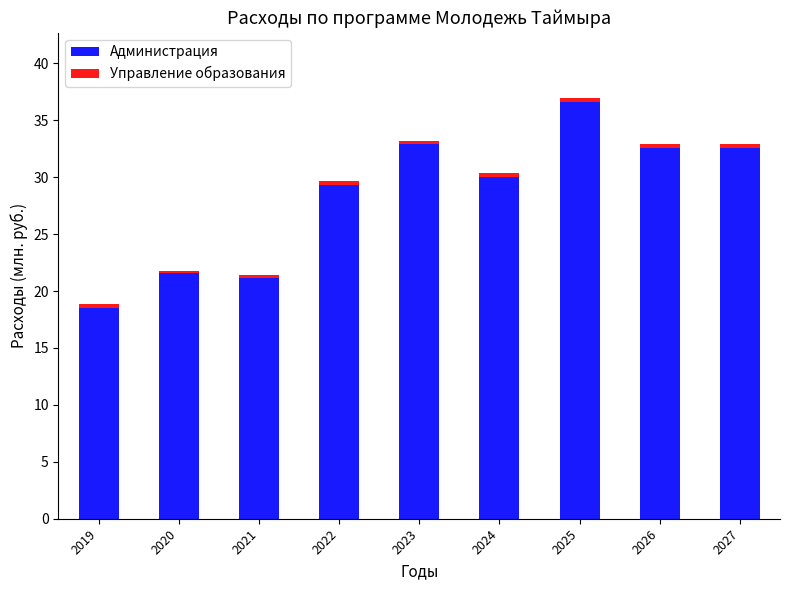

What is the difference between the maximum and minimum values in the Администрация series?

18.1